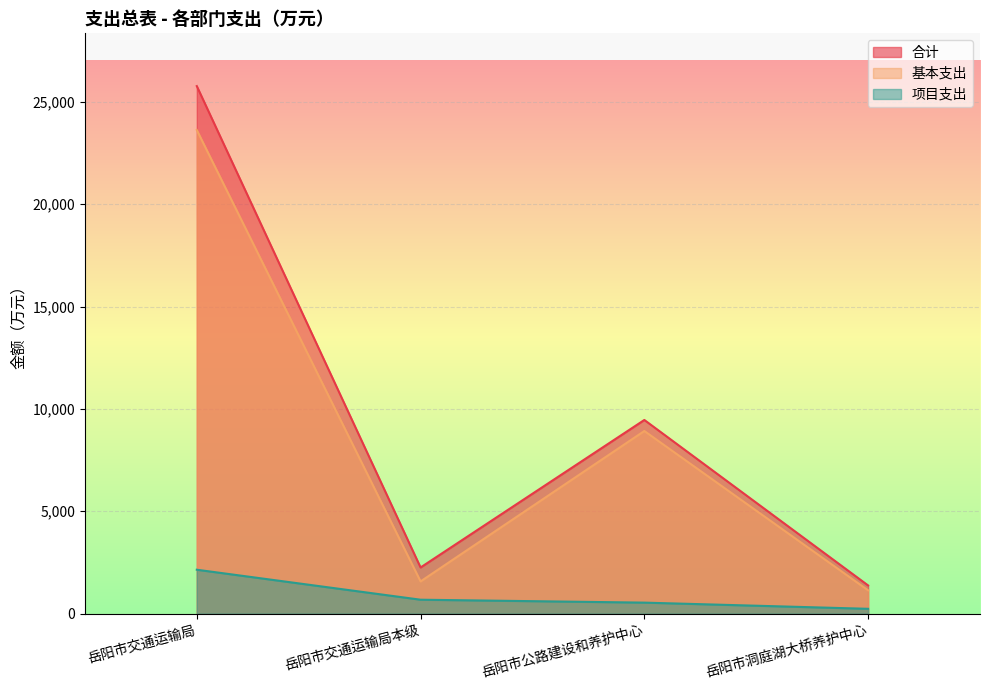

True or false: 合计 and 项目支出 cross at least once.

False